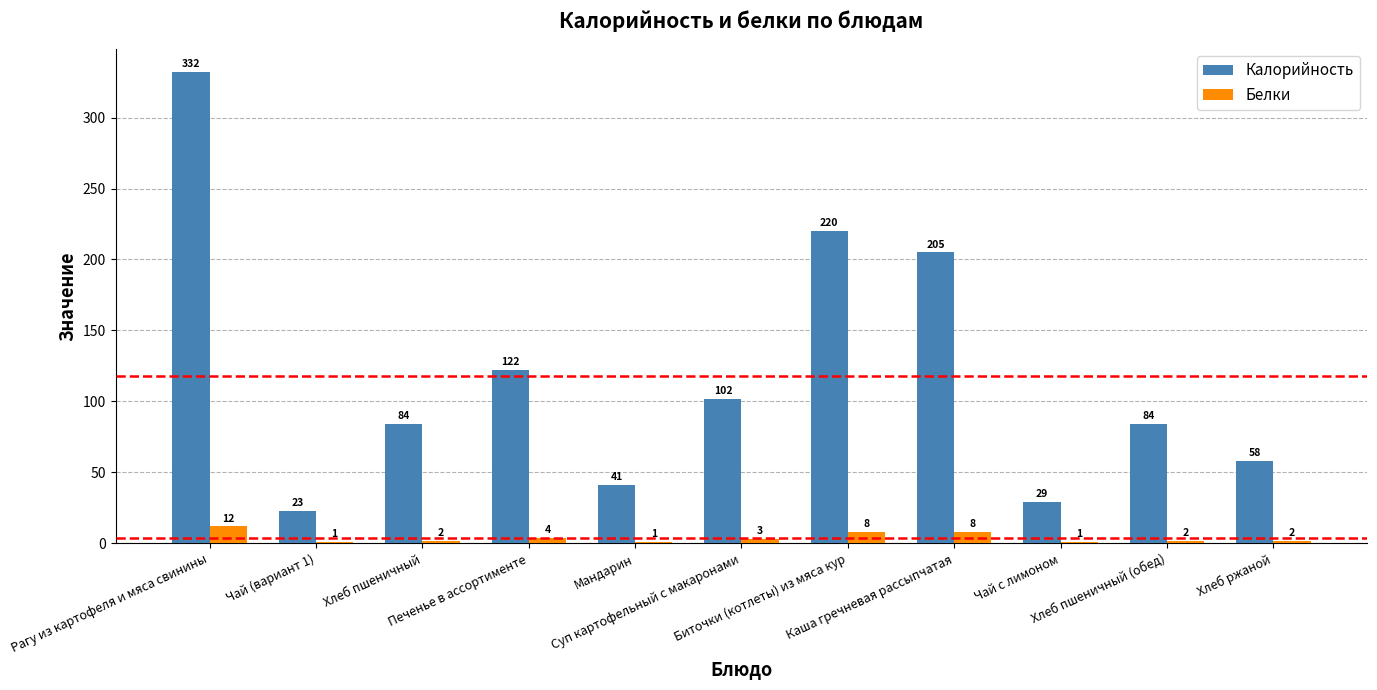

Which series has the largest total across all categories?

Калорийность